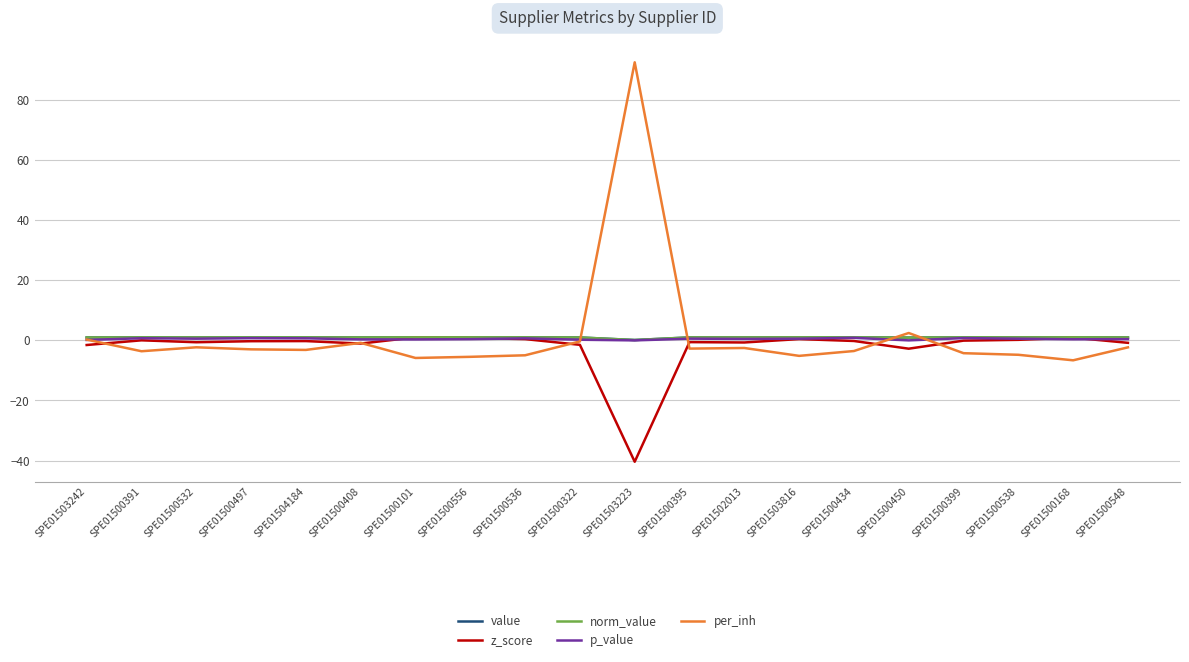

List the labels in order of z_score value, largest first.

SPE01500101, SPE01500168, SPE01500556, SPE01503816, SPE01500536, SPE01500538, SPE01500391, SPE01500399, SPE01500434, SPE01504184, SPE01500497, SPE01500395, SPE01500532, SPE01502013, SPE01500548, SPE01500408, SPE01500322, SPE01503242, SPE01500450, SPE01503223